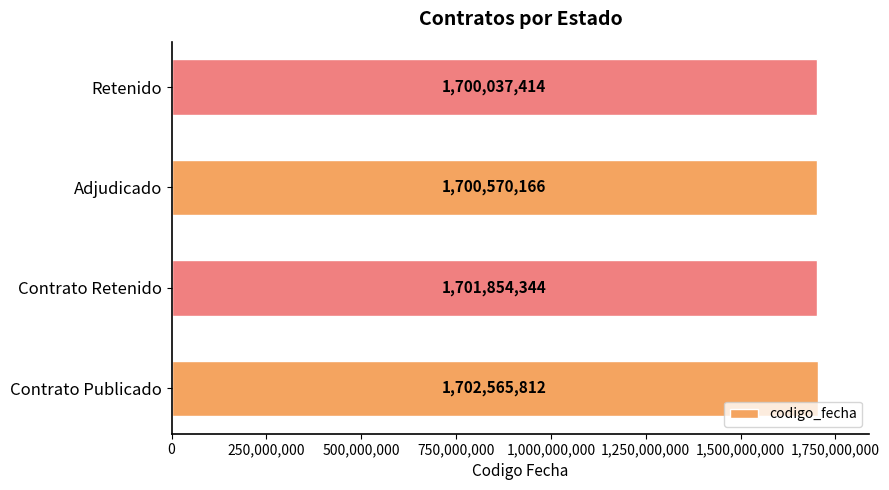

What is the average value?

1701256934